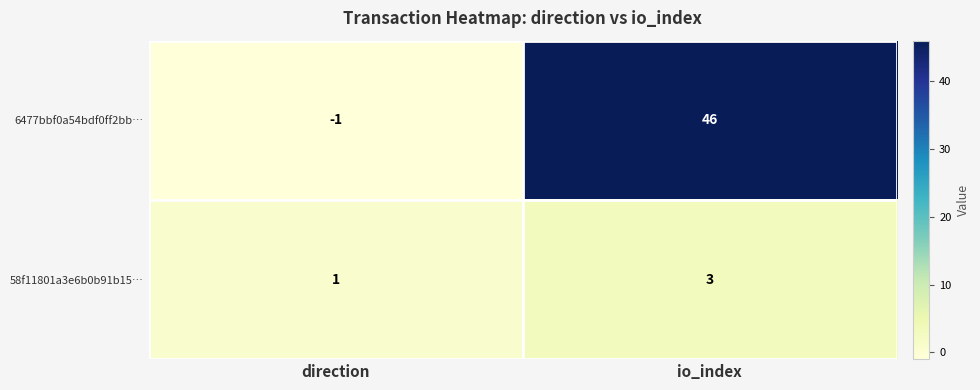

Which label corresponds to the smallest value in the chart?

direction